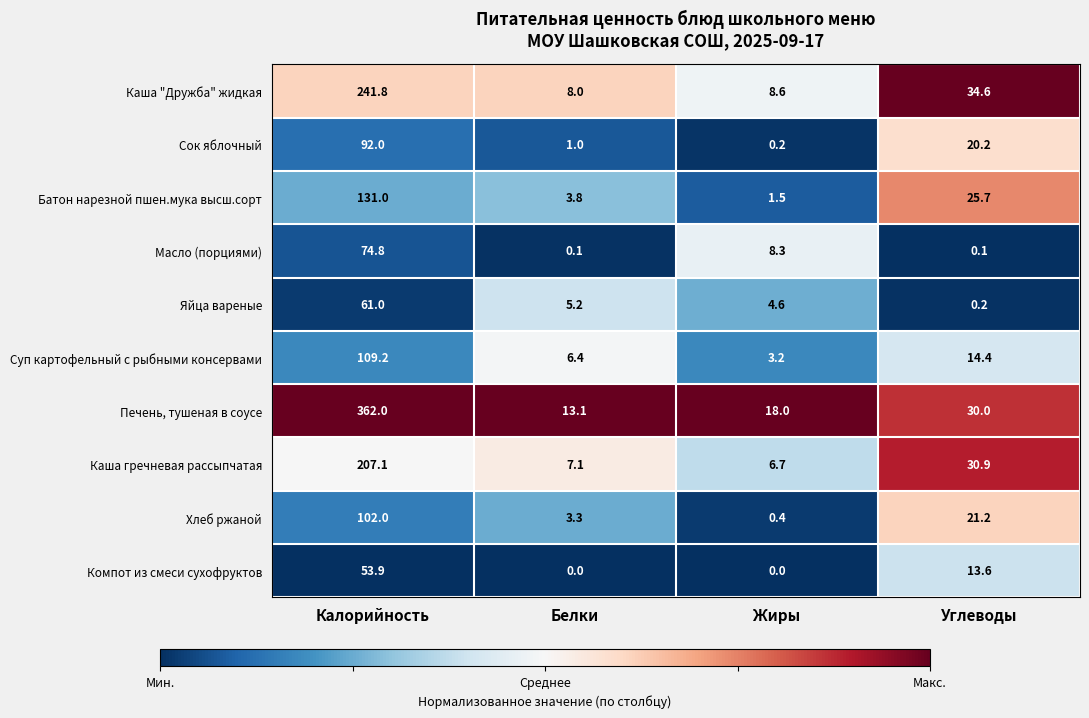

What is the greatest value displayed?

362.0